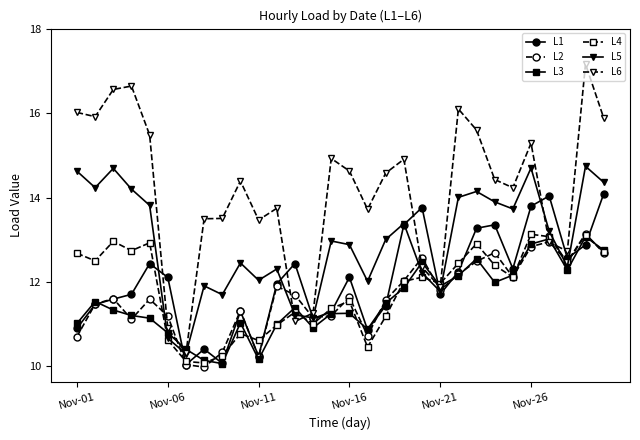

What is the value of the L2 point at the 2nd from the left?

11.5